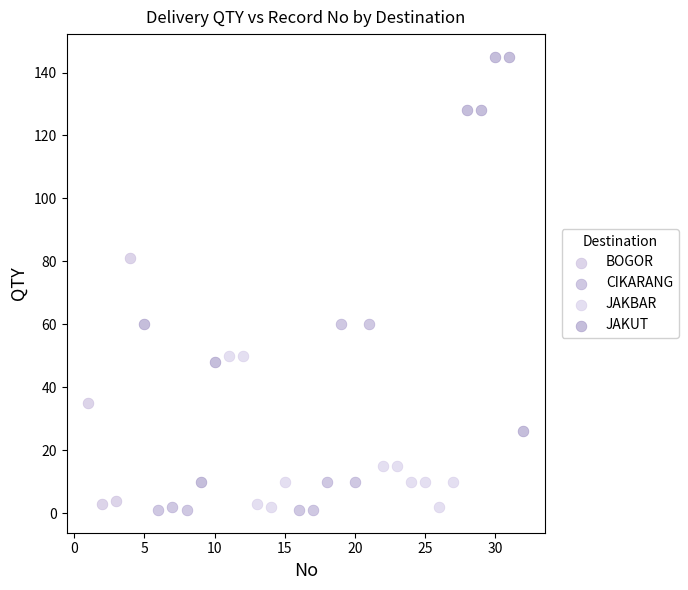

Which series contains the highest Y value?

JAKUT